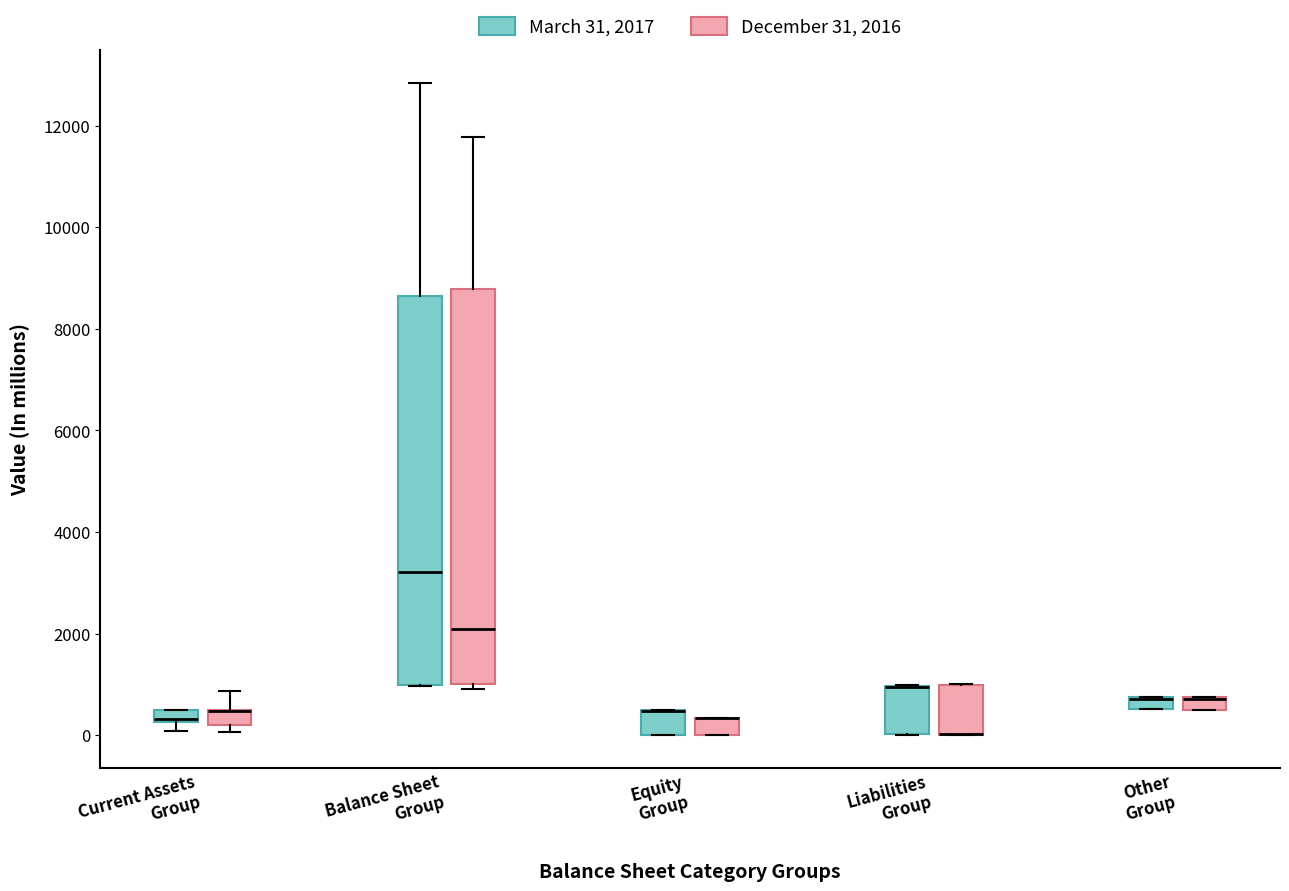

Where does the upper whisker of the box for Balance Sheet Group (March 31, 2017) end on the y-axis? The values are not printed on the chart, so give them approximately, as read against the axis.

12800